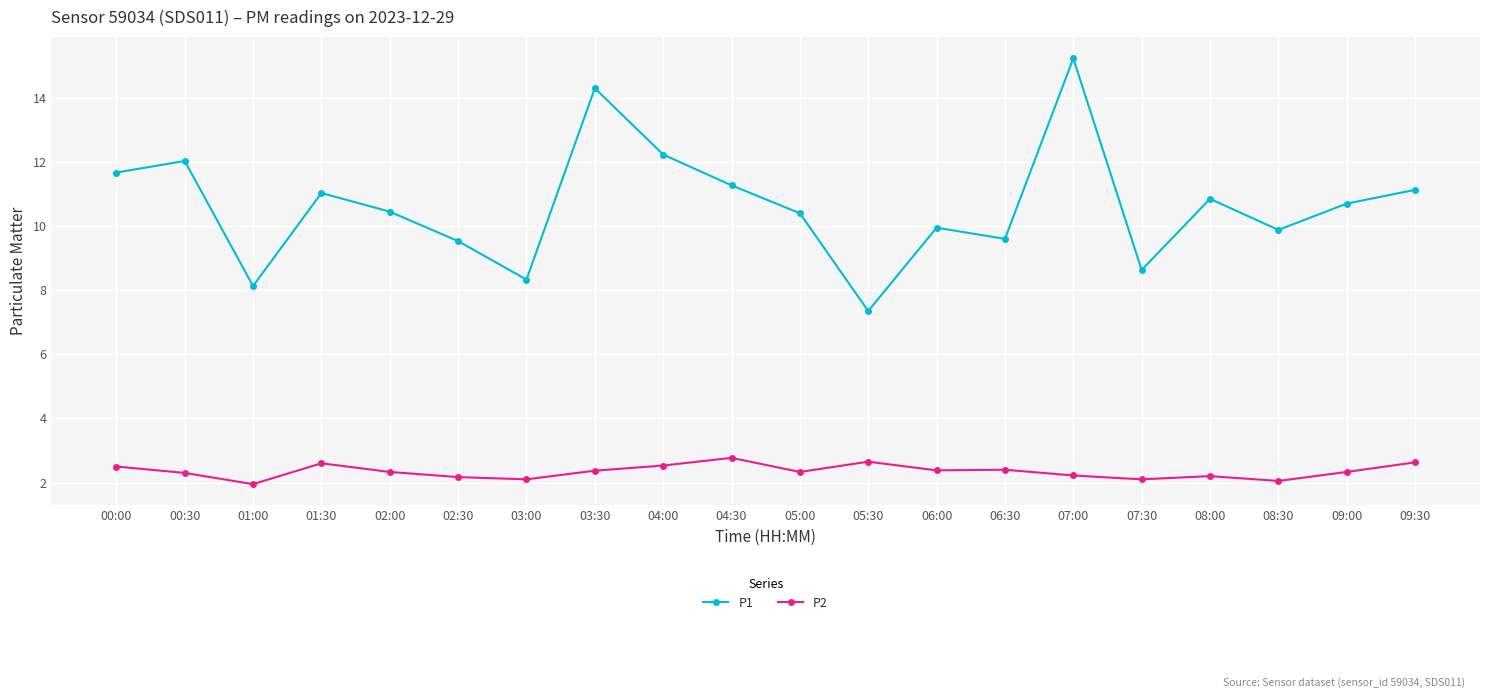

True or false: P2 has a value of 2.2 at 07:00.

True